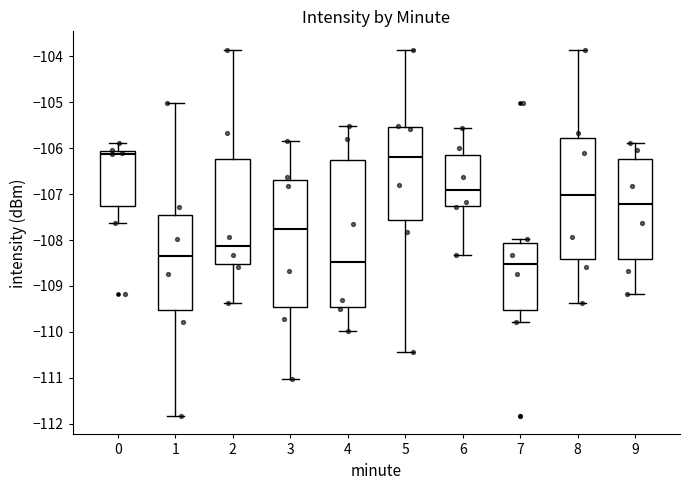

Where does the upper whisker of the box at x = 4 end on the y-axis? The values are not printed on the chart, so give them approximately, as read against the axis.

-105.5